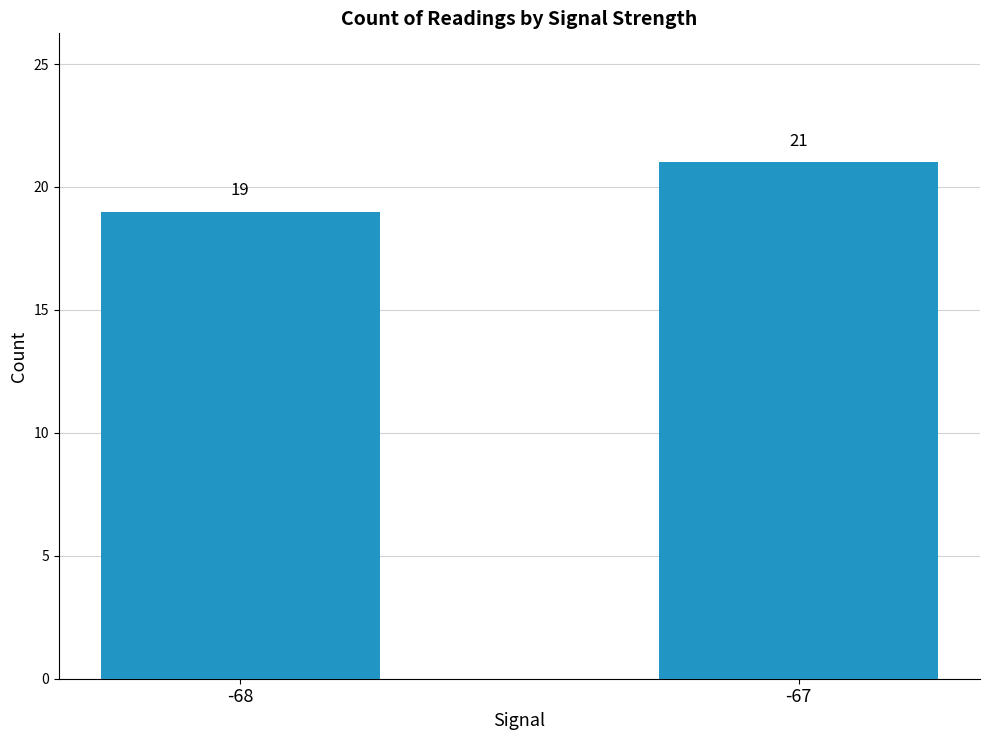

The chart shows a value of 11 at -67. True or false?

False